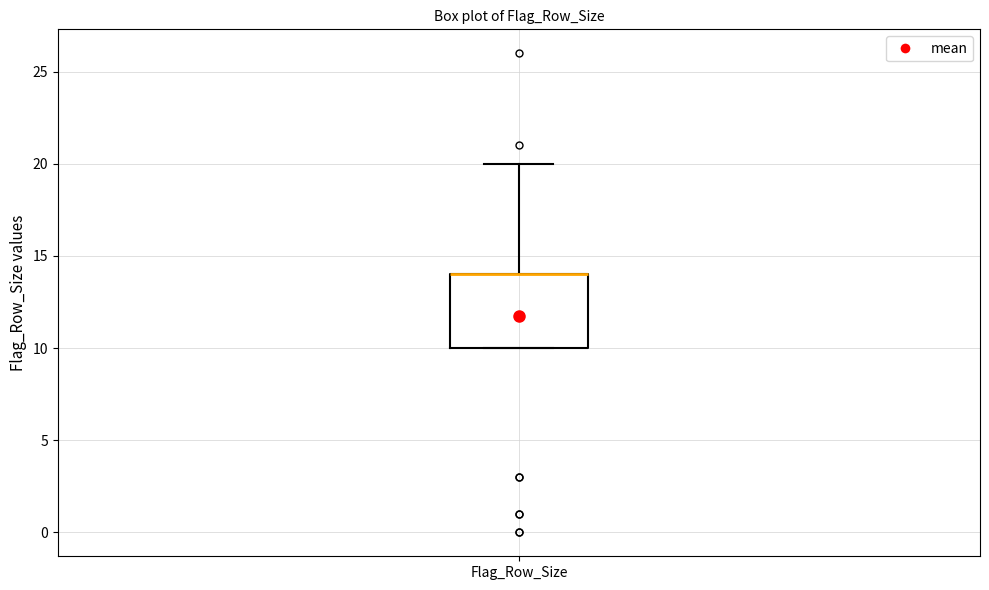

Transcribe this box plot: give where the median line is, the range the box spans, and where the two whiskers end, as read against the y-axis. The values are not printed on the chart, so give them approximately, as read against the axis.

median 14 (drawn on the box's upper edge), box 10 to 14, whiskers 10 to 20